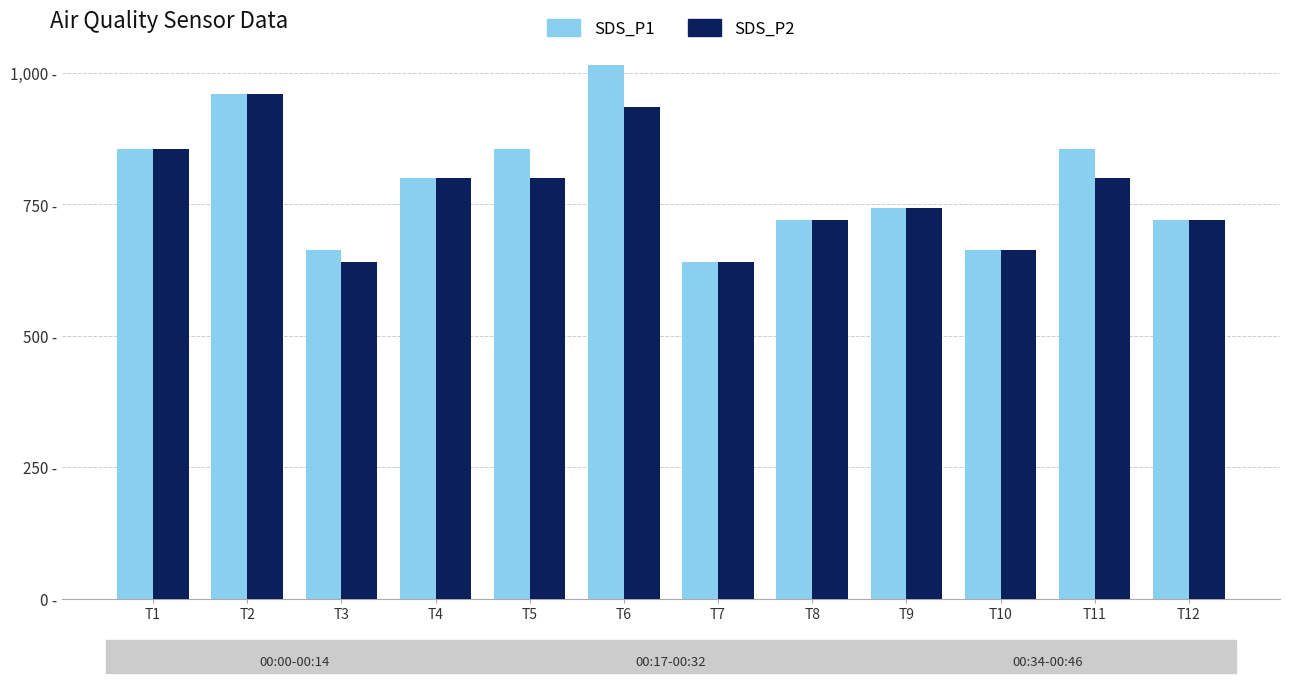

The value of SDS_P2 at T5 is 1433. True or false?

False